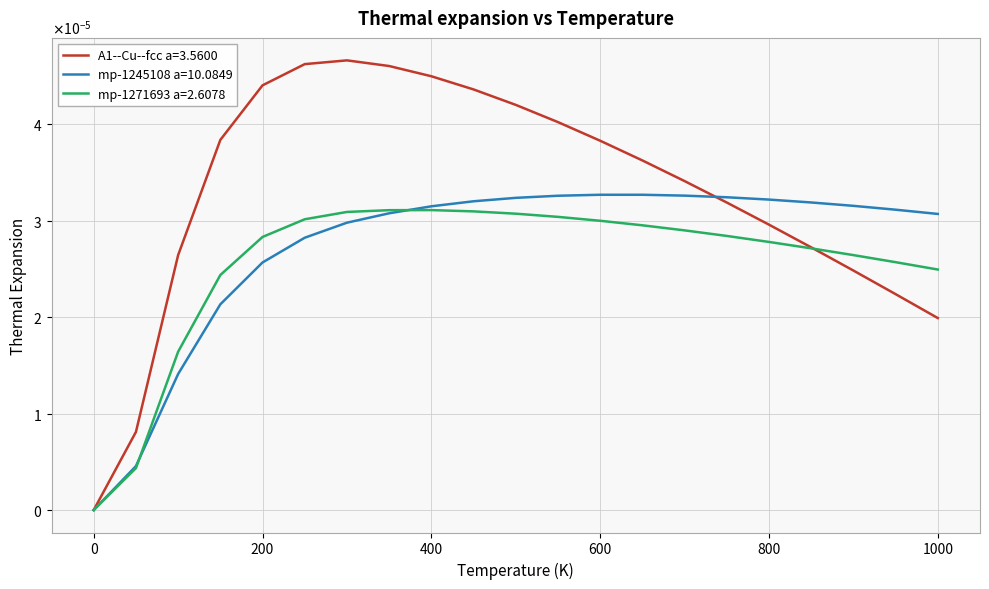

Does the chart have visible grid lines?

Yes